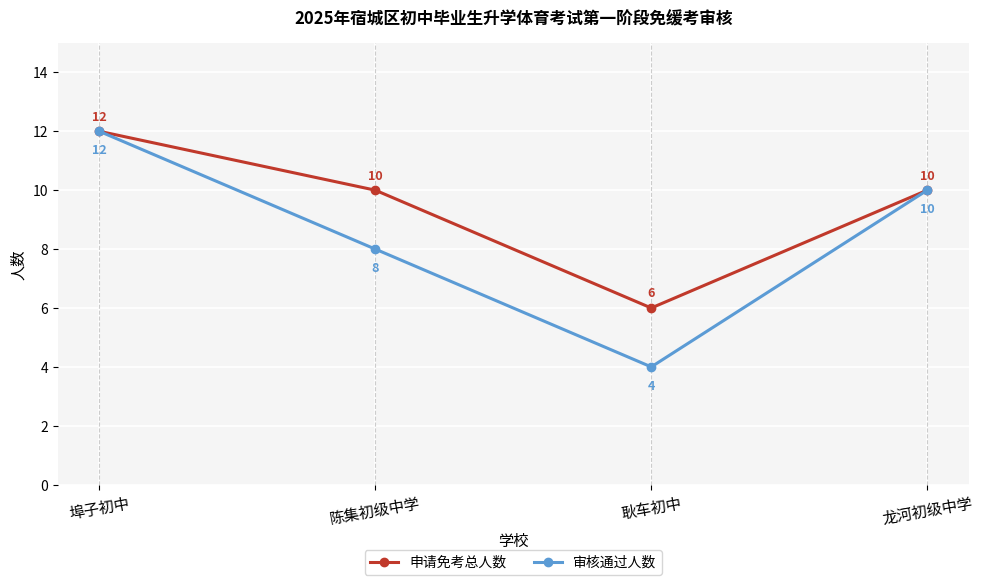

At which label is 审核通过人数 closest to 8?

陈集初级中学